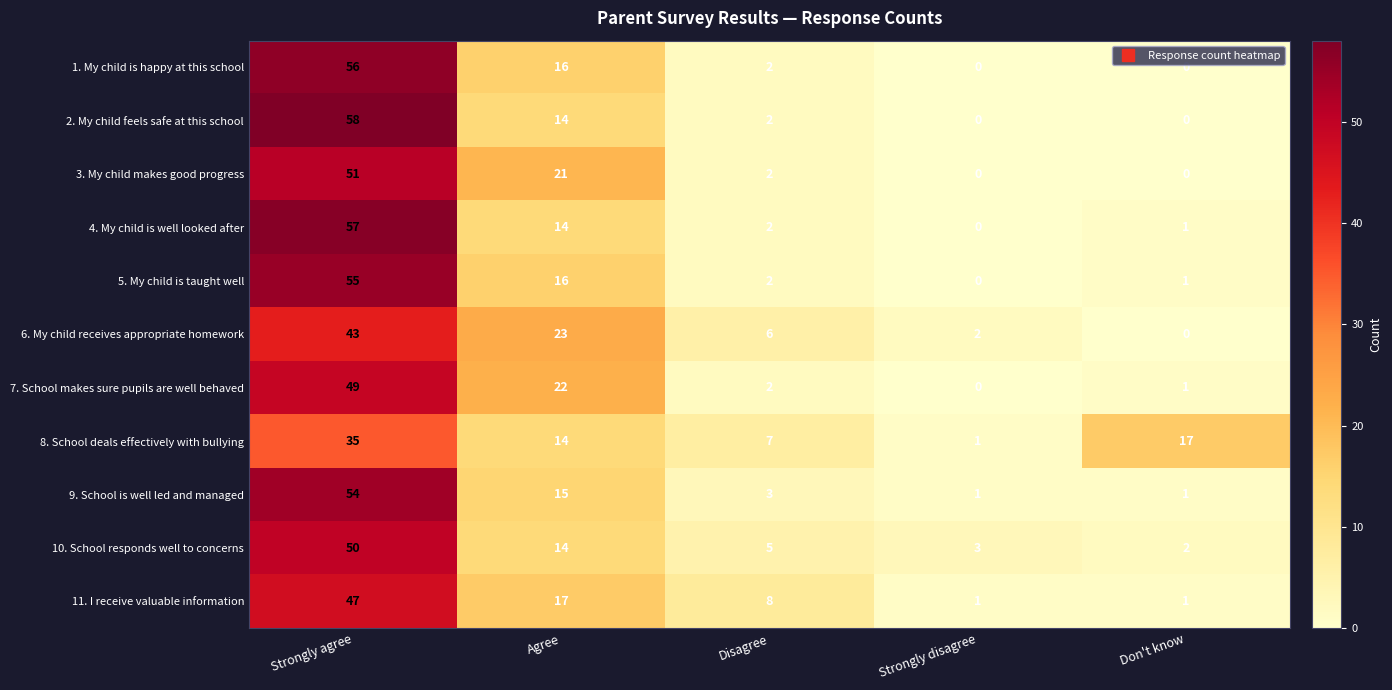

True or false: 4. My child is well looked after has a value of 77 at Strongly agree.

False